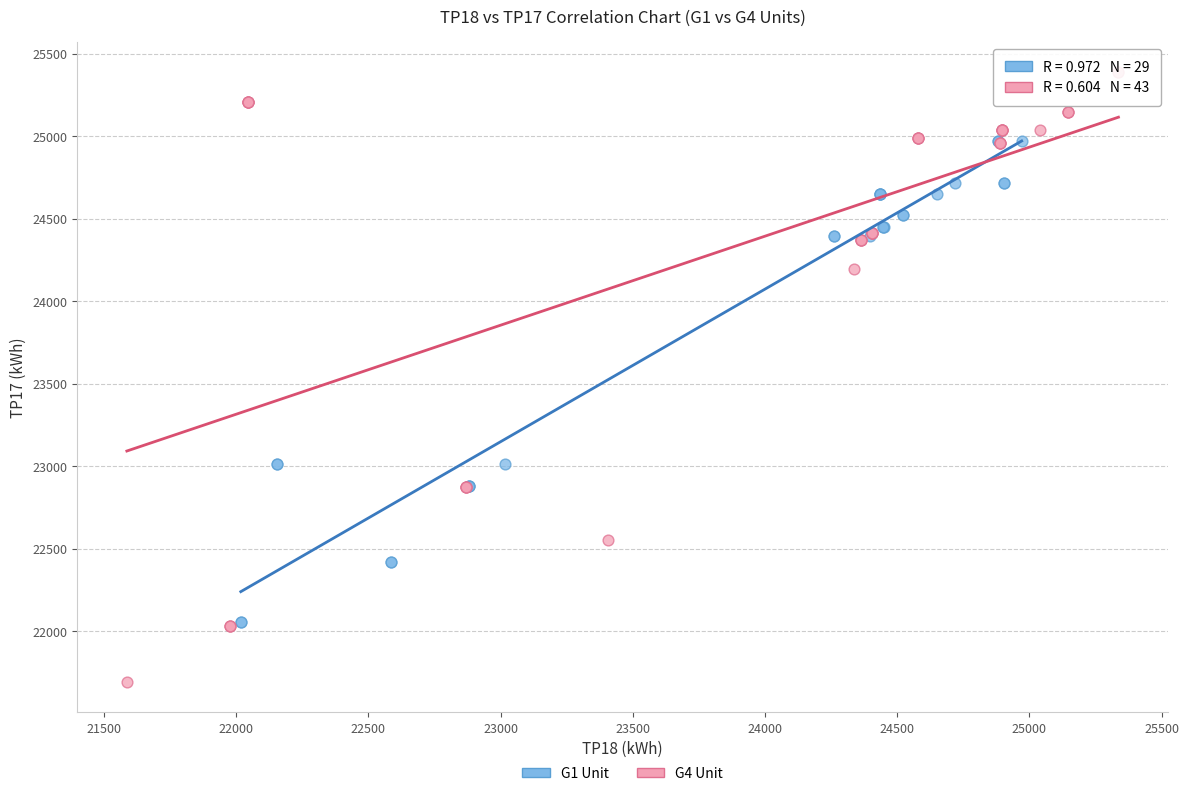

Which series has the widest spread of Y values?

G4 Unit